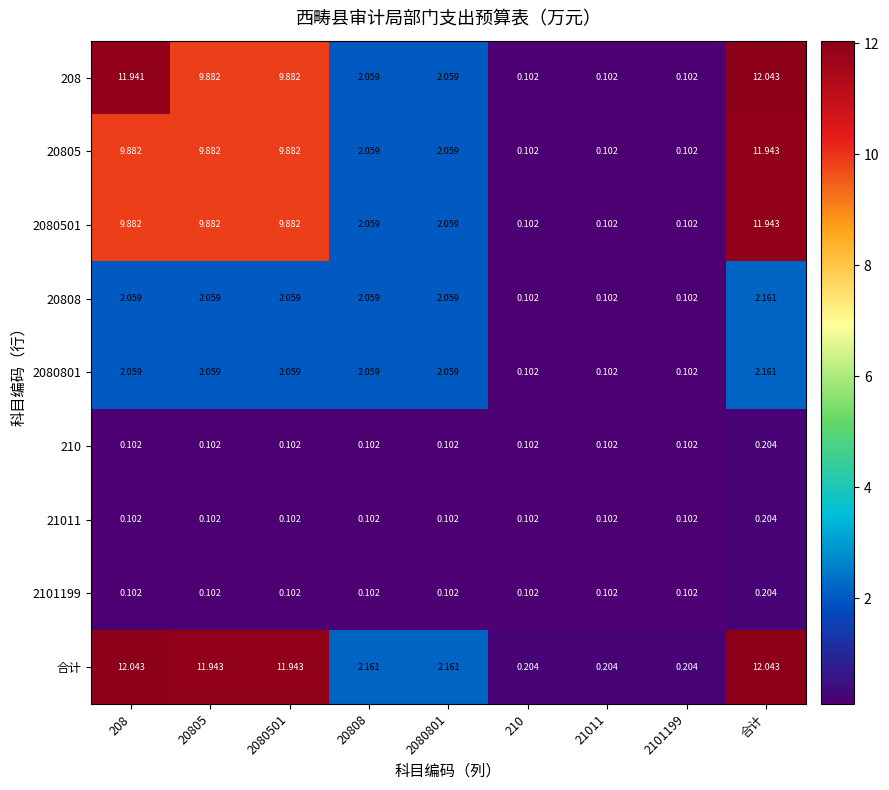

At which label does 208 reach its peak?

合计